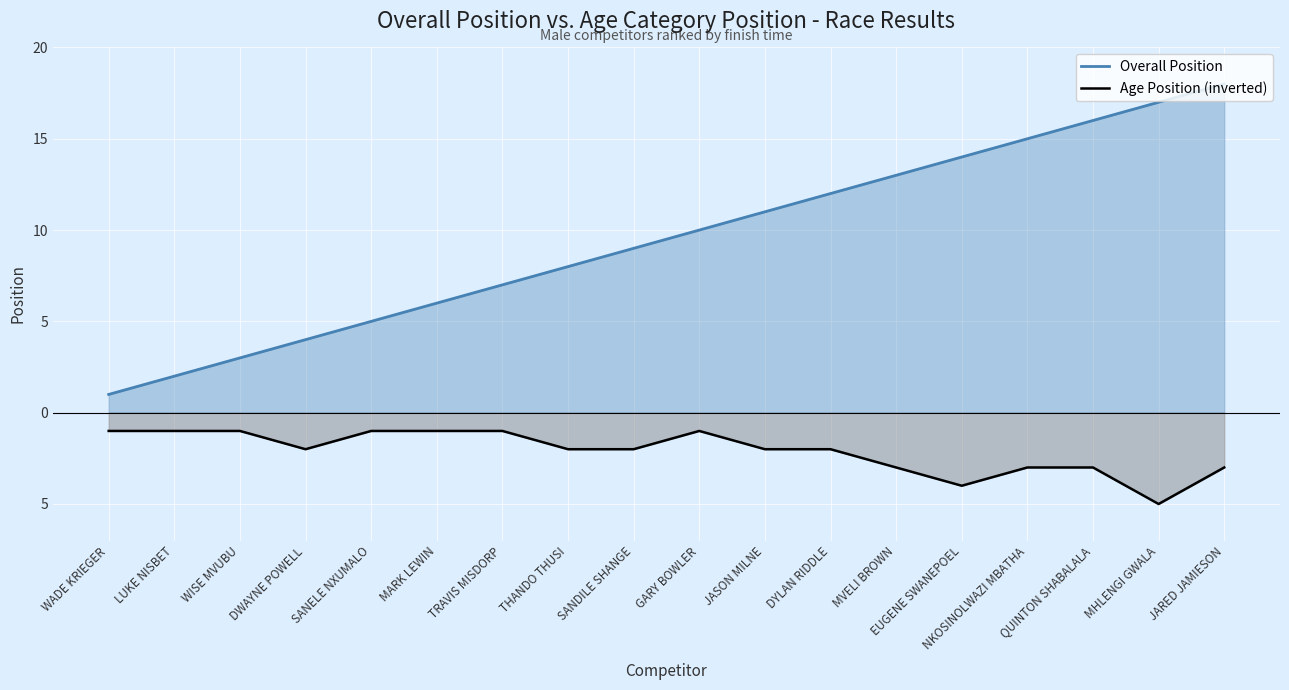

At MHLENGI GWALA, list the series in order from smallest to largest.

Age Position (inverted), Overall Position